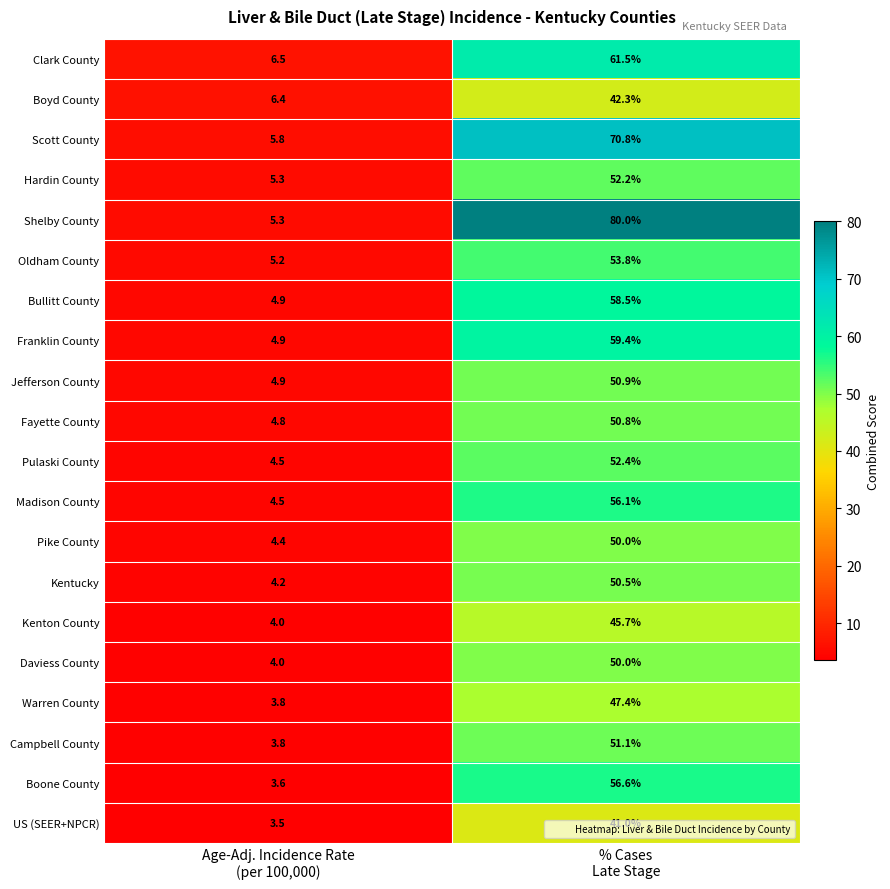

Which series has the largest range (max minus min)?

Shelby County